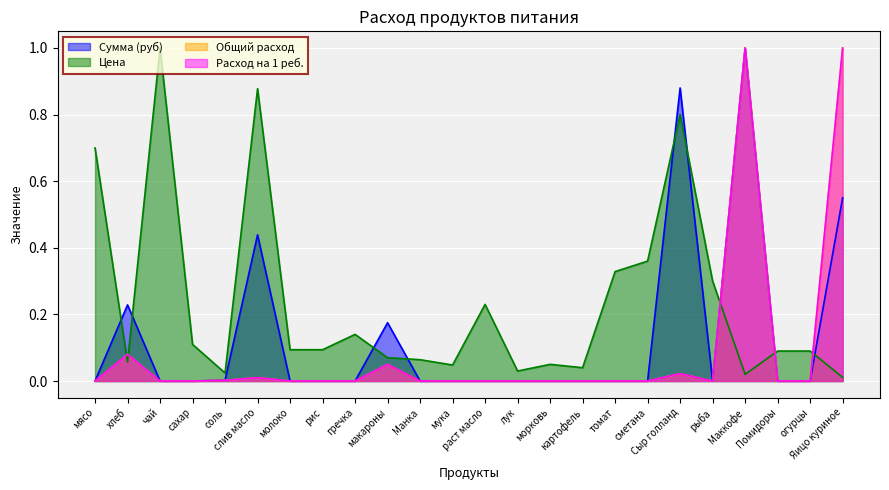

What is the maximum value shown in the chart?

1.0